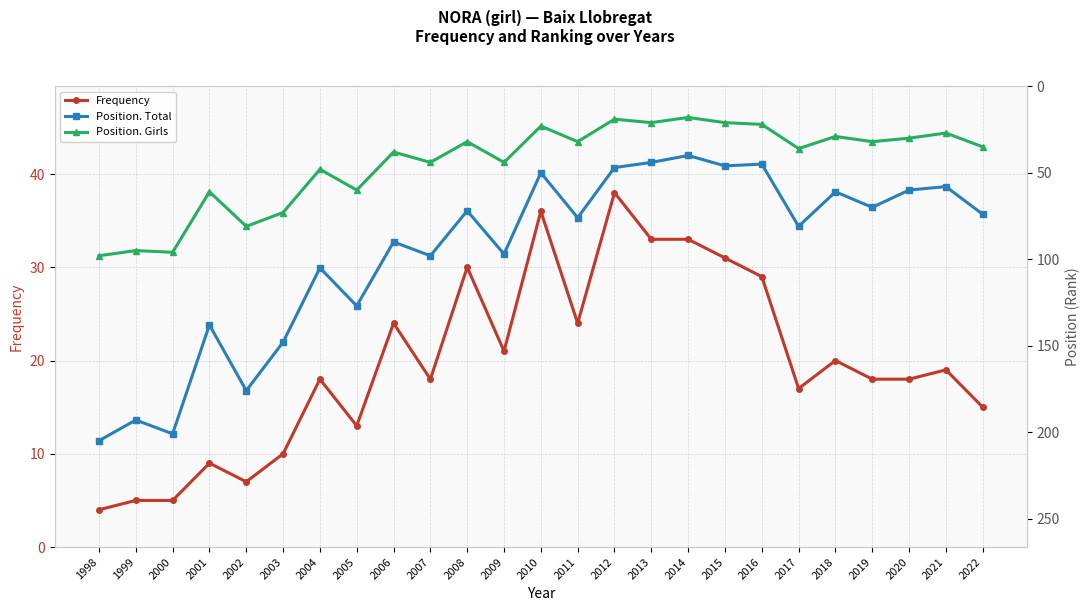

What is the value of the Position. Girls point at the 17th from the left?

18